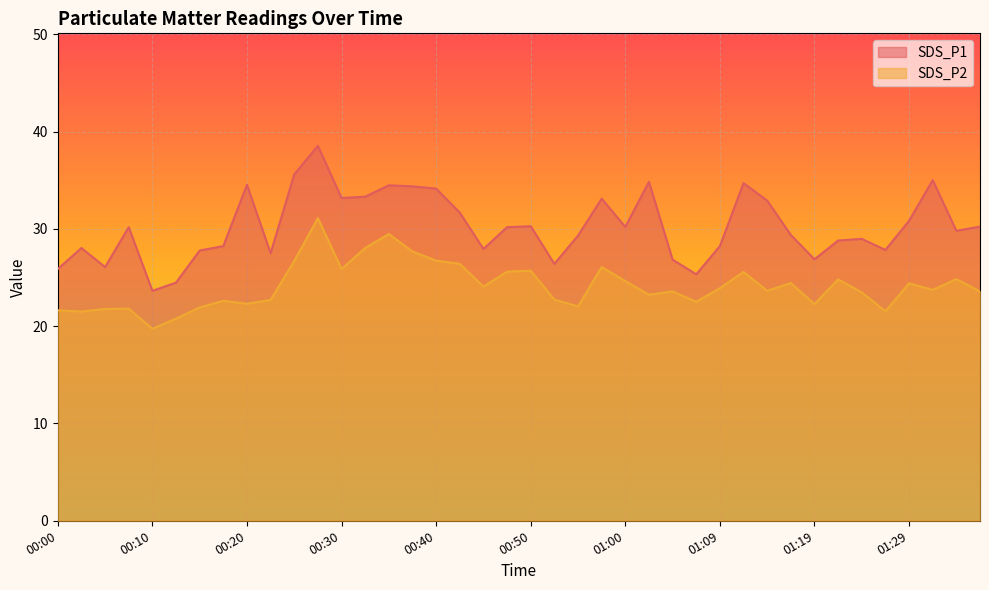

Where does the SDS_P2 series first go above 23?

00:25